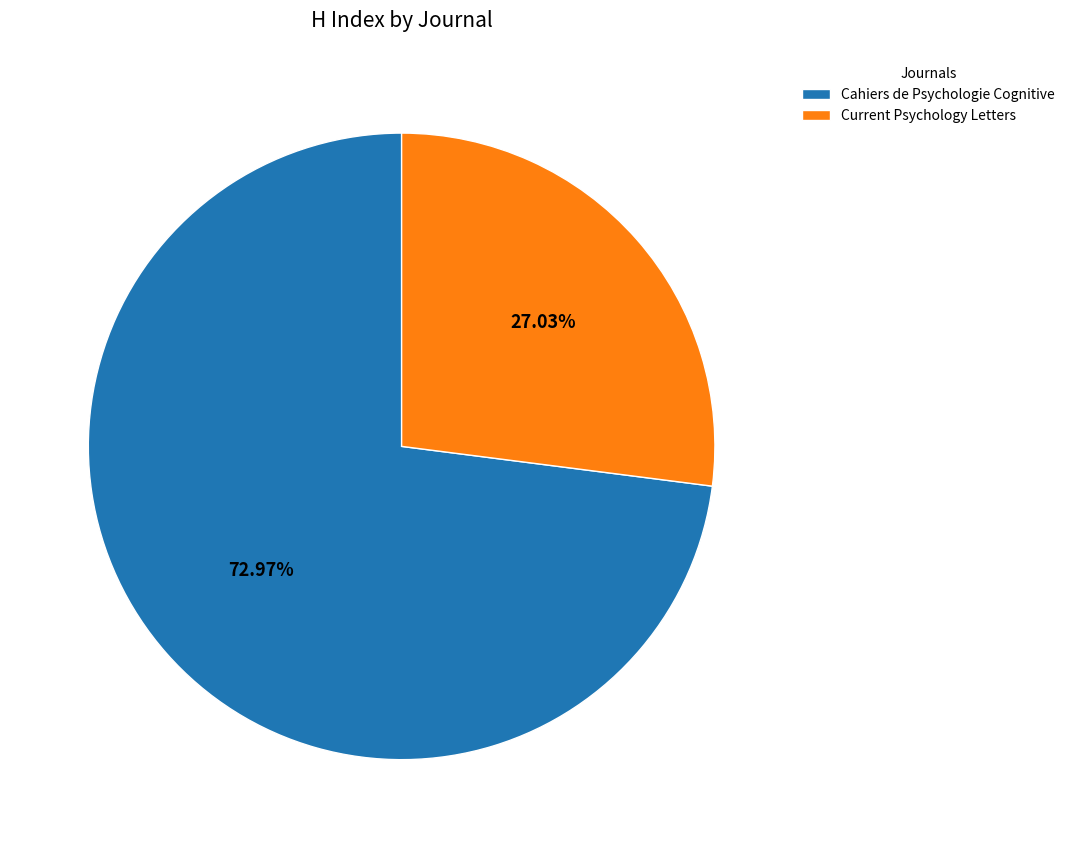

Does Current Psychology Letters represent more than half of the total?

No